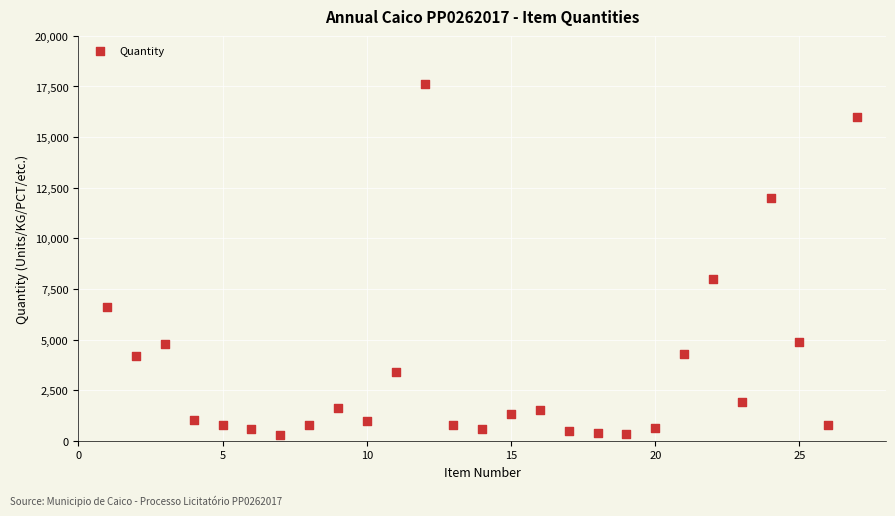

What is the range of Y values (max minus min)?

17350